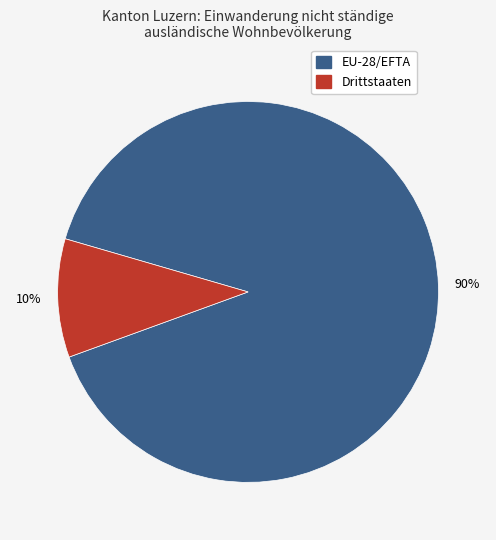

True or false: Drittstaaten accounts for 24% of the total.

False